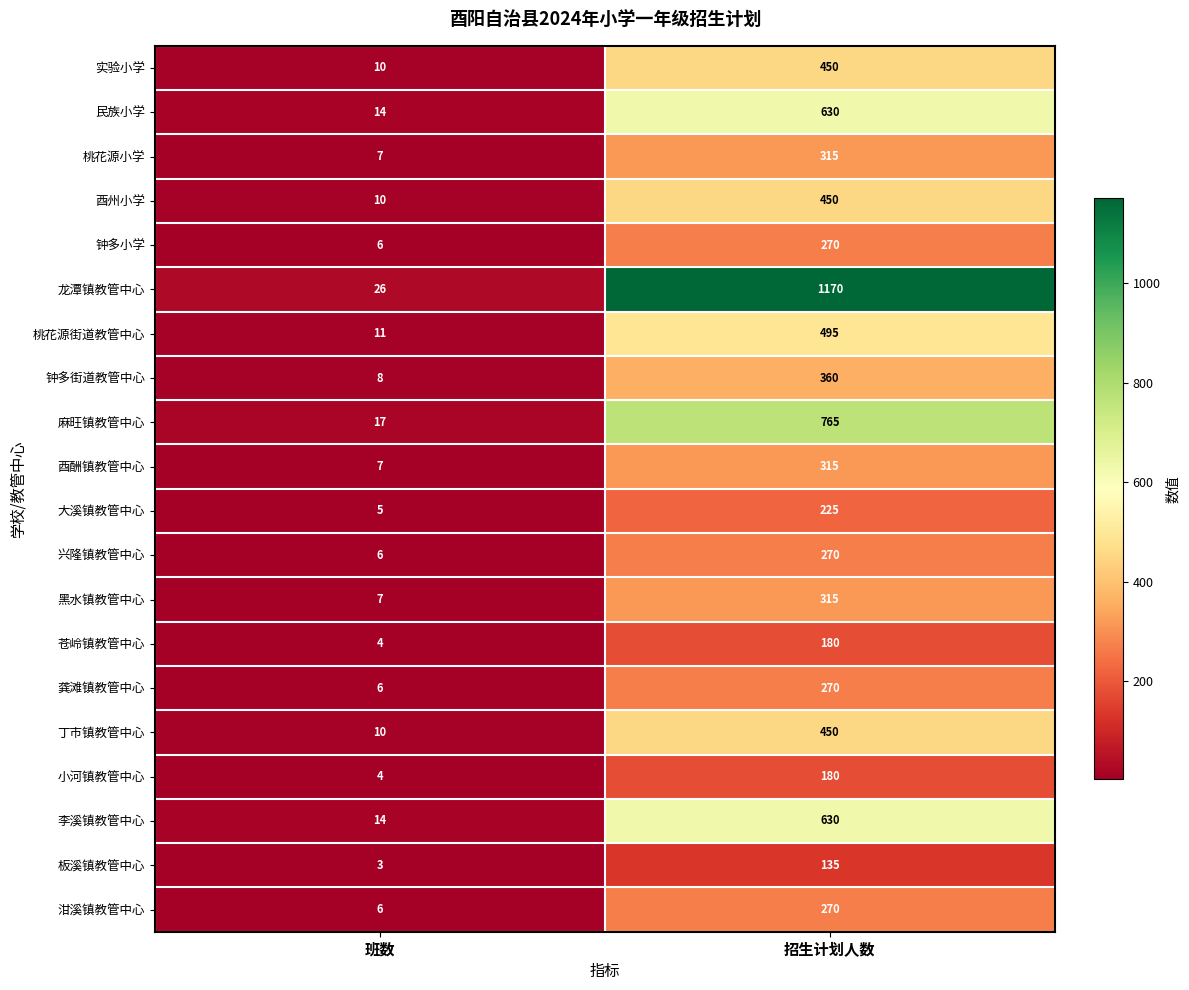

What is the difference between the 苍岭镇教管中心 values at 班数 and 招生计划人数?

176